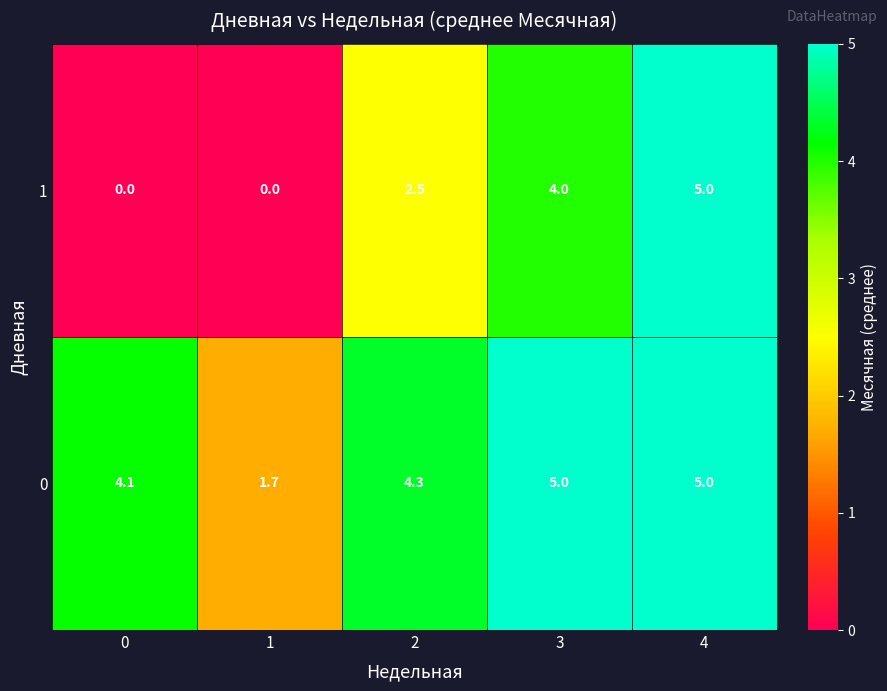

Rank the series by their average value, from highest to lowest.

0, 1